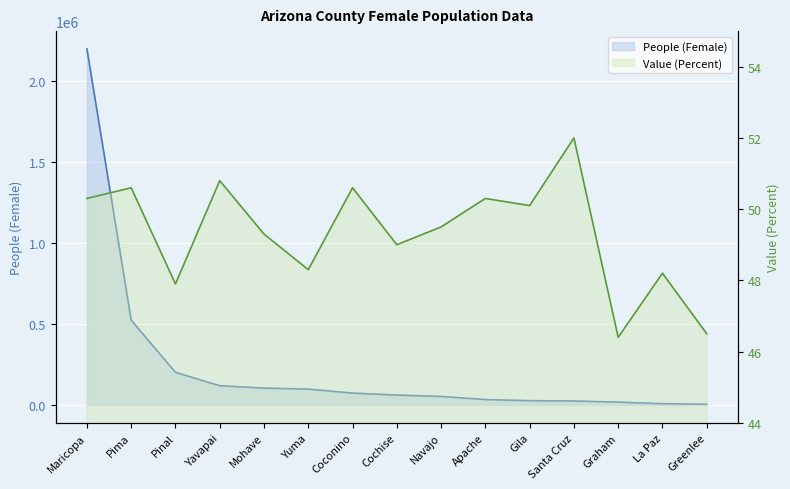

Reading right to left, list all the values displayed in this chart.

People (Female): Greenlee=4440.0	La Paz=8125.0	Graham=17705.0	Santa Cruz=24697.0	Gila=26667.0	Apache=33434.0	Navajo=52795.0	Cochise=61294.0	Coconino=73410.0	Yuma=98032.0	Mohave=104118.0	Yavapai=118824.0	Pinal=201387.0	Pima=523344.0	Maricopa=2197036.0
Value (Percent): Greenlee=46.5	La Paz=48.2	Graham=46.4	Santa Cruz=52.0	Gila=50.1	Apache=50.3	Navajo=49.5	Cochise=49.0	Coconino=50.6	Yuma=48.3	Mohave=49.3	Yavapai=50.8	Pinal=47.9	Pima=50.6	Maricopa=50.3